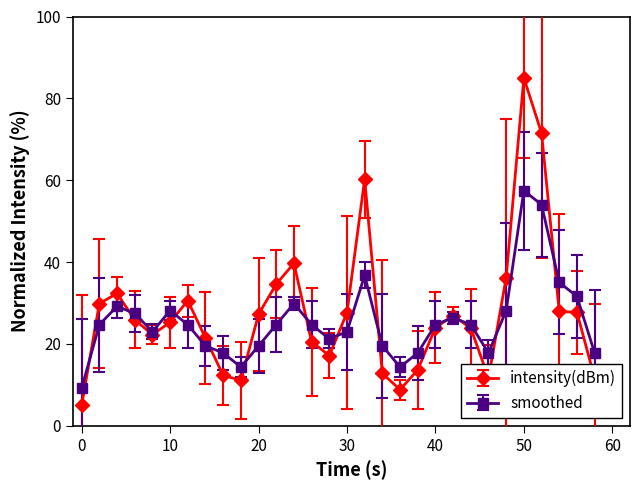

What is the difference between the maximum and minimum values in the smoothed series?

48.3